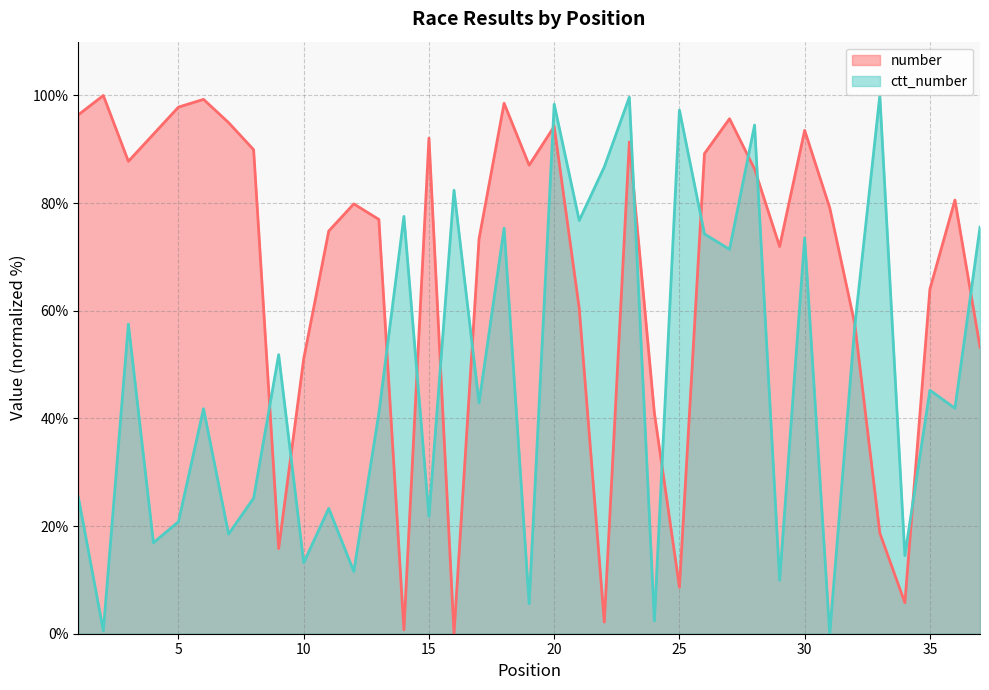

What is the sum of all number values?

2502.9